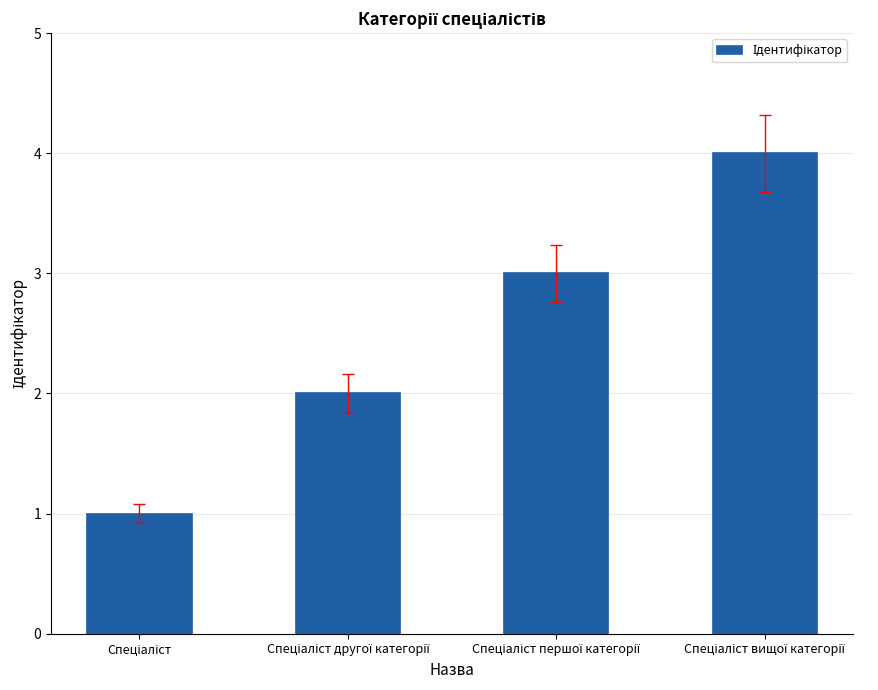

What is the difference between the maximum and minimum values?

3